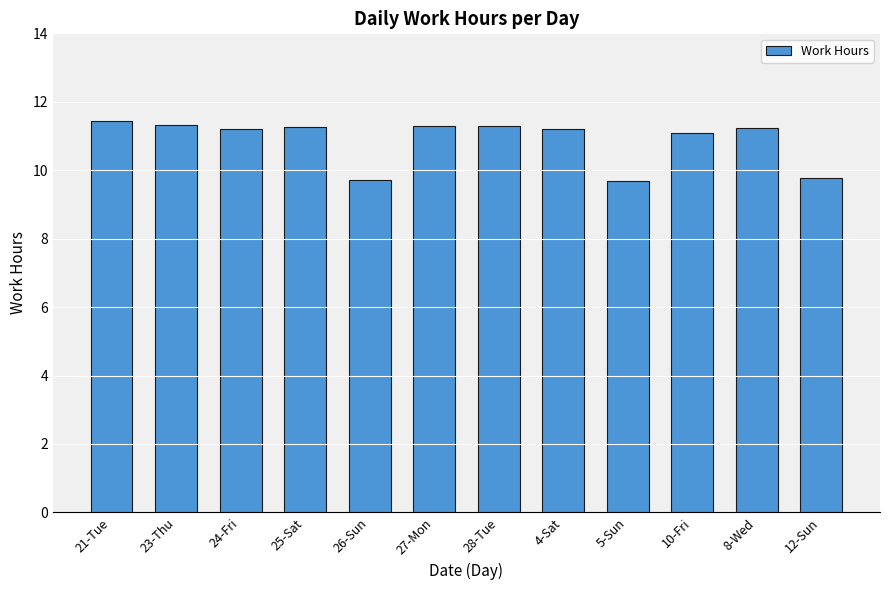

Which has a higher value, 12-Sun or 21-Tue?

21-Tue